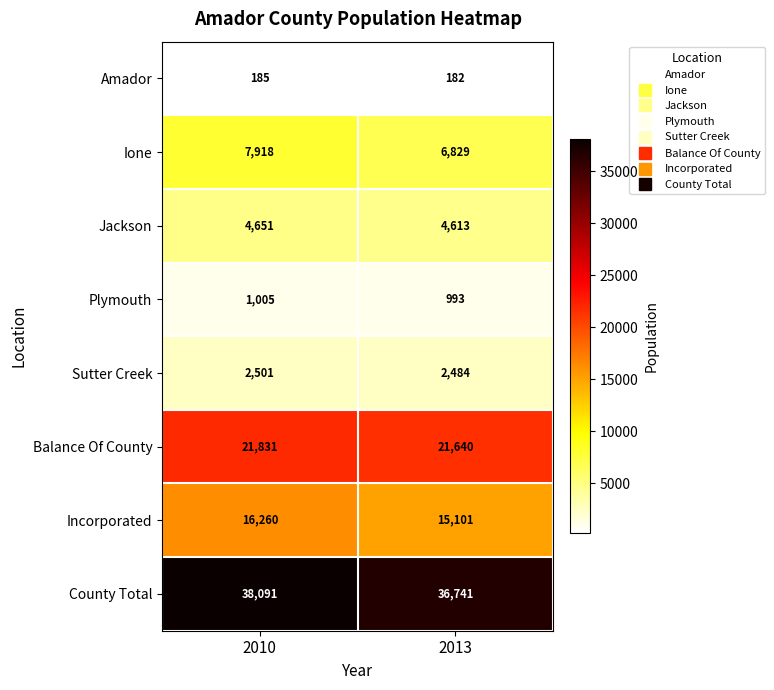

Count the number of data series in this chart.

8